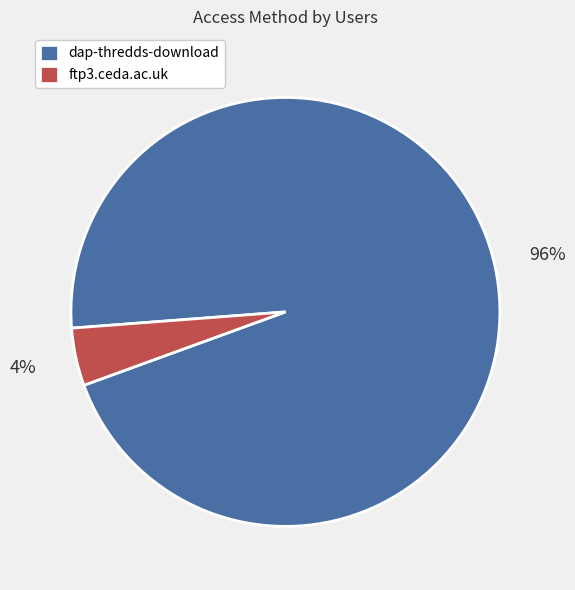

Between ftp3.ceda.ac.uk and dap-thredds-download, which is larger?

dap-thredds-download